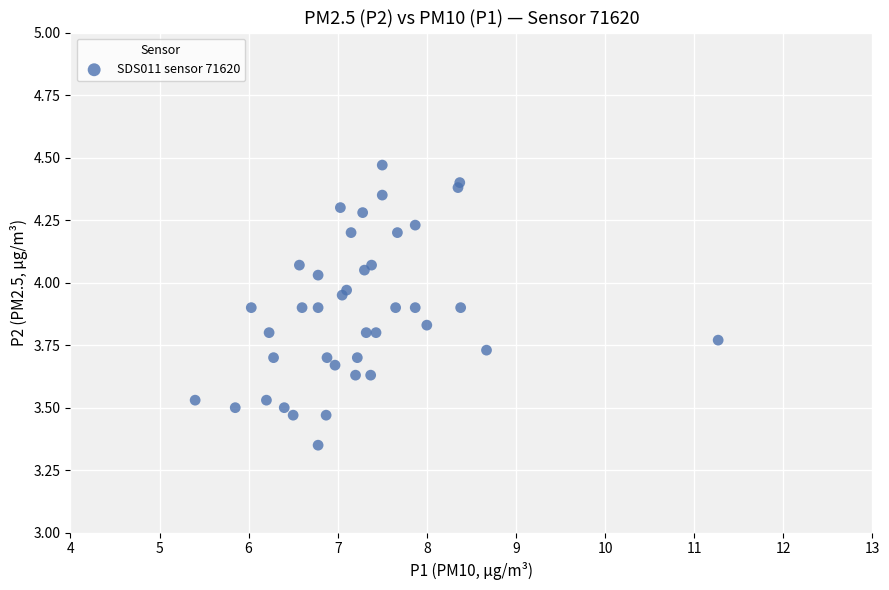

What is the range of X values (max minus min)?

5.9